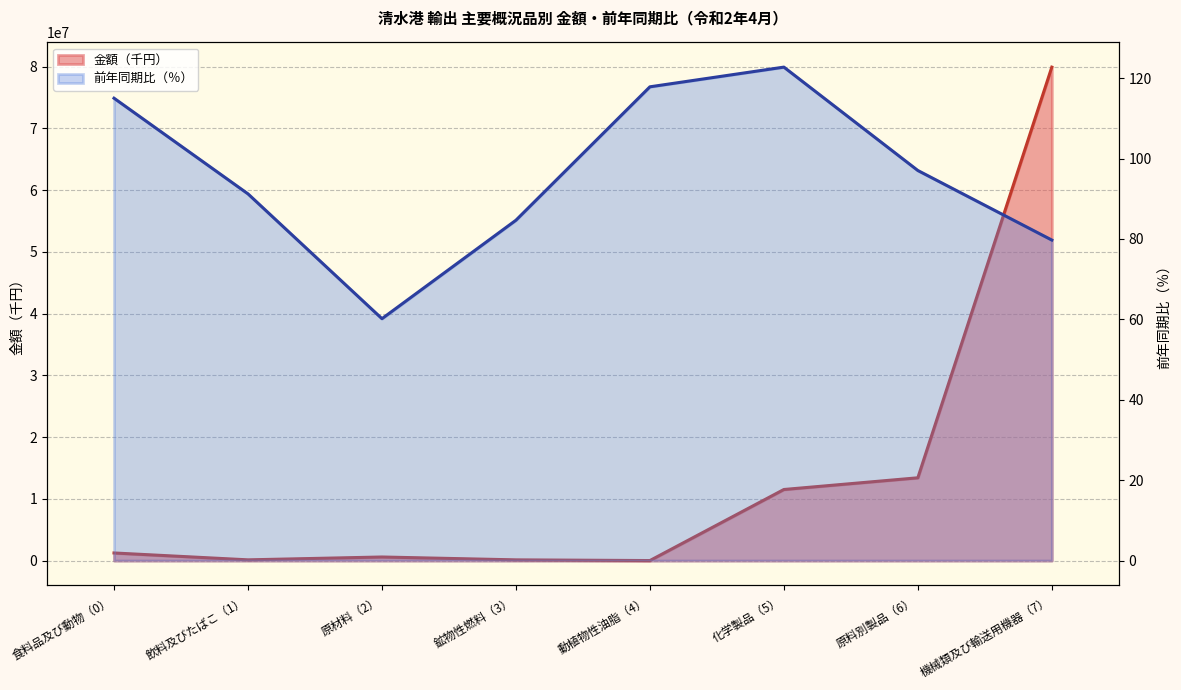

What is the value of the 金額（千円） point at the 5th from the left?

6699.0